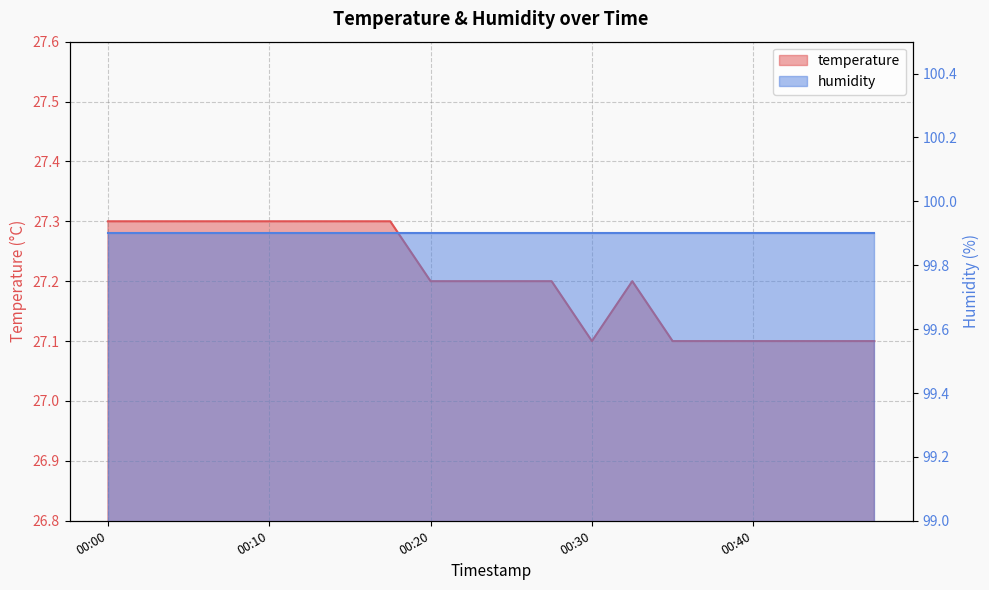

At which category does the chart reach its peak across all series?

00:00